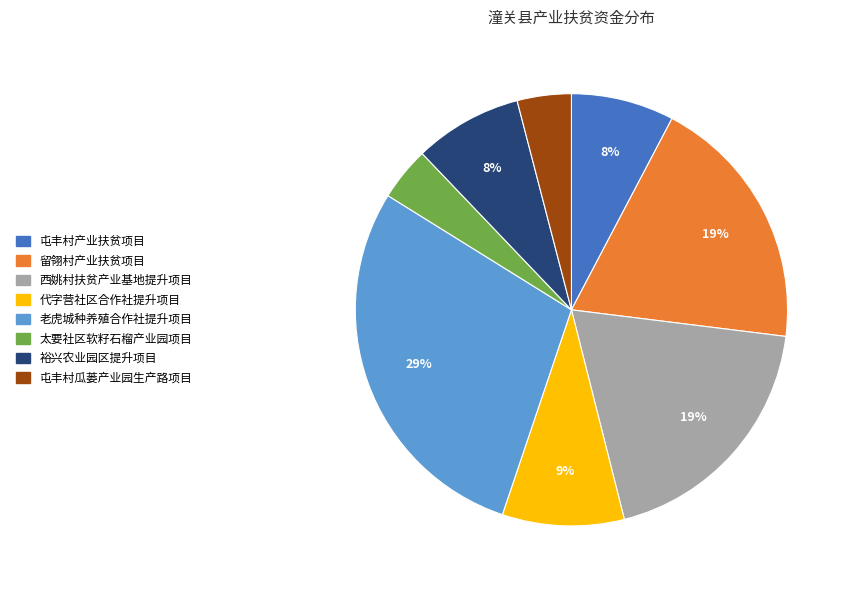

To the nearest percent, what is the average slice percentage?

12%